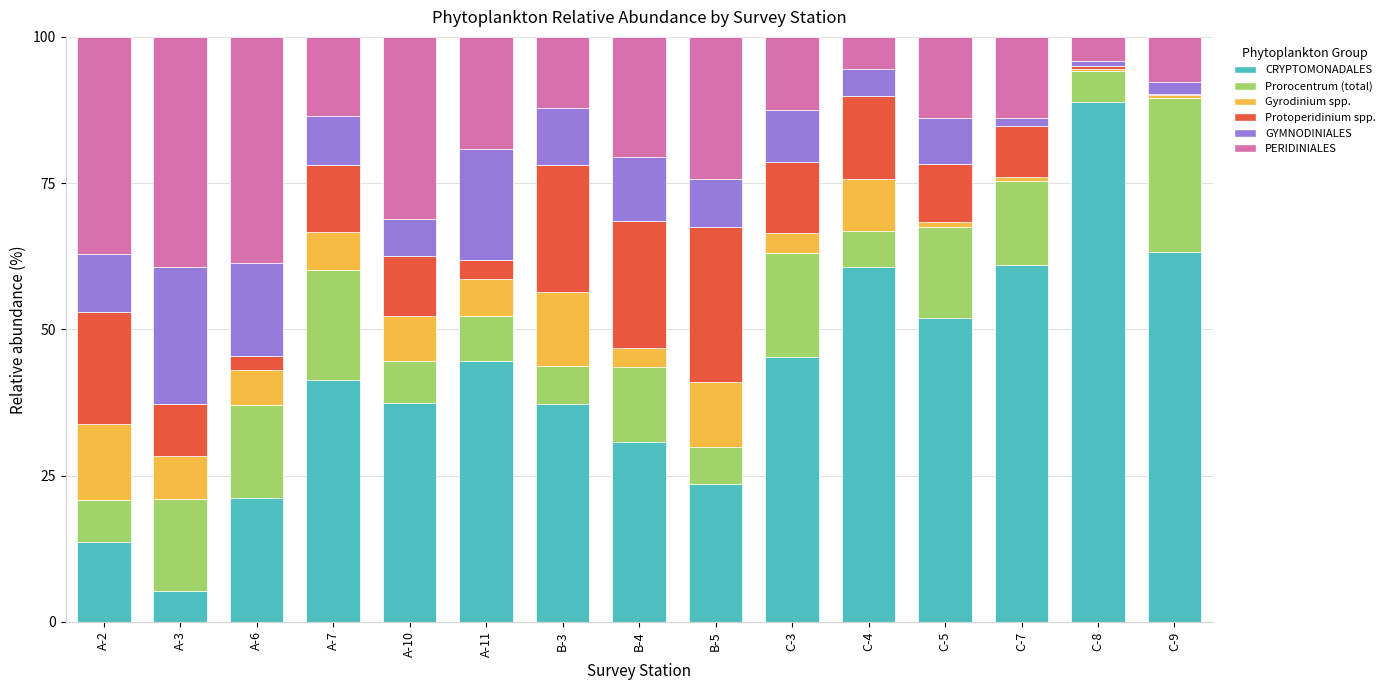

What is the highest value of the CRYPTOMONADALES series?

88.8